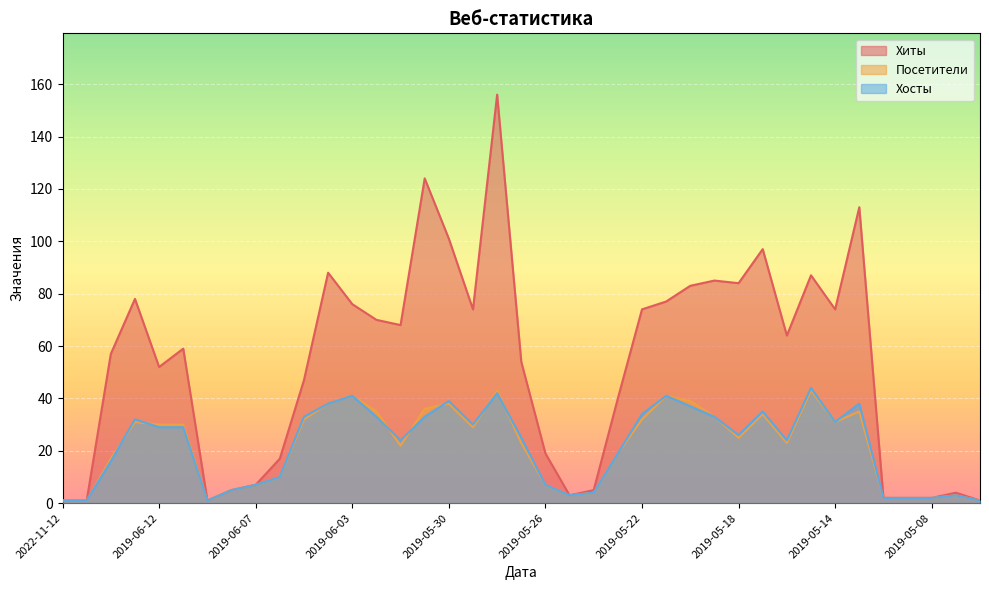

Reading left to right, transcribe all the data shown in this chart.

Хиты: 2022-11-12=1	2022-11-07=1	2019-06-14=57	2019-06-13=78	2019-06-12=52	2019-06-11=59	2019-06-09=1	2019-06-08=5	2019-06-07=7	2019-06-06=17	2019-06-05=47	2019-06-04=88	2019-06-03=76	2019-06-02=70	2019-06-01=68	2019-05-31=124	2019-05-30=101	2019-05-29=74	2019-05-28=156	2019-05-27=54	2019-05-26=19	2019-05-25=3	2019-05-24=5	2019-05-23=40	2019-05-22=74	2019-05-21=77	2019-05-20=83	2019-05-19=85	2019-05-18=84	2019-05-17=97	2019-05-16=64	2019-05-15=87	2019-05-14=74	2019-05-13=113	2019-05-10=2	2019-05-09=2	2019-05-08=2	2019-05-07=4	2019-05-06=1
Посетители: 2022-11-12=1	2022-11-07=1	2019-06-14=17	2019-06-13=31	2019-06-12=30	2019-06-11=30	2019-06-09=1	2019-06-08=5	2019-06-07=7	2019-06-06=10	2019-06-05=32	2019-06-04=38	2019-06-03=41	2019-06-02=35	2019-06-01=22	2019-05-31=36	2019-05-30=38	2019-05-29=29	2019-05-28=43	2019-05-27=23	2019-05-26=7	2019-05-25=3	2019-05-24=4	2019-05-23=19	2019-05-22=32	2019-05-21=41	2019-05-20=39	2019-05-19=33	2019-05-18=25	2019-05-17=34	2019-05-16=23	2019-05-15=43	2019-05-14=31	2019-05-13=35	2019-05-10=2	2019-05-09=2	2019-05-08=2	2019-05-07=3	2019-05-06=1
Хосты: 2022-11-12=1	2022-11-07=1	2019-06-14=16	2019-06-13=32	2019-06-12=29	2019-06-11=29	2019-06-09=1	2019-06-08=5	2019-06-07=7	2019-06-06=10	2019-06-05=33	2019-06-04=38	2019-06-03=41	2019-06-02=33	2019-06-01=24	2019-05-31=33	2019-05-30=39	2019-05-29=30	2019-05-28=42	2019-05-27=25	2019-05-26=7	2019-05-25=3	2019-05-24=4	2019-05-23=19	2019-05-22=34	2019-05-21=41	2019-05-20=37	2019-05-19=33	2019-05-18=26	2019-05-17=35	2019-05-16=24	2019-05-15=44	2019-05-14=31	2019-05-13=38	2019-05-10=2	2019-05-09=2	2019-05-08=2	2019-05-07=3	2019-05-06=1